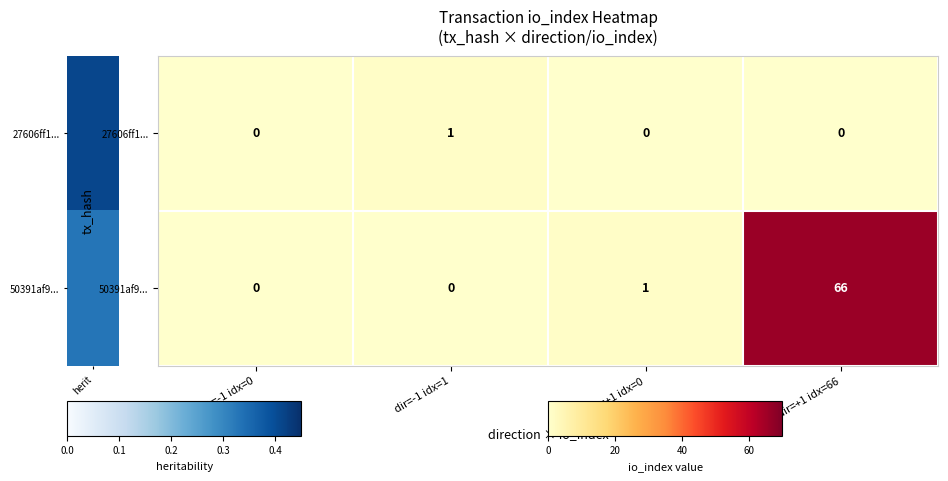

What is the average value of the 50391af9... series?

17